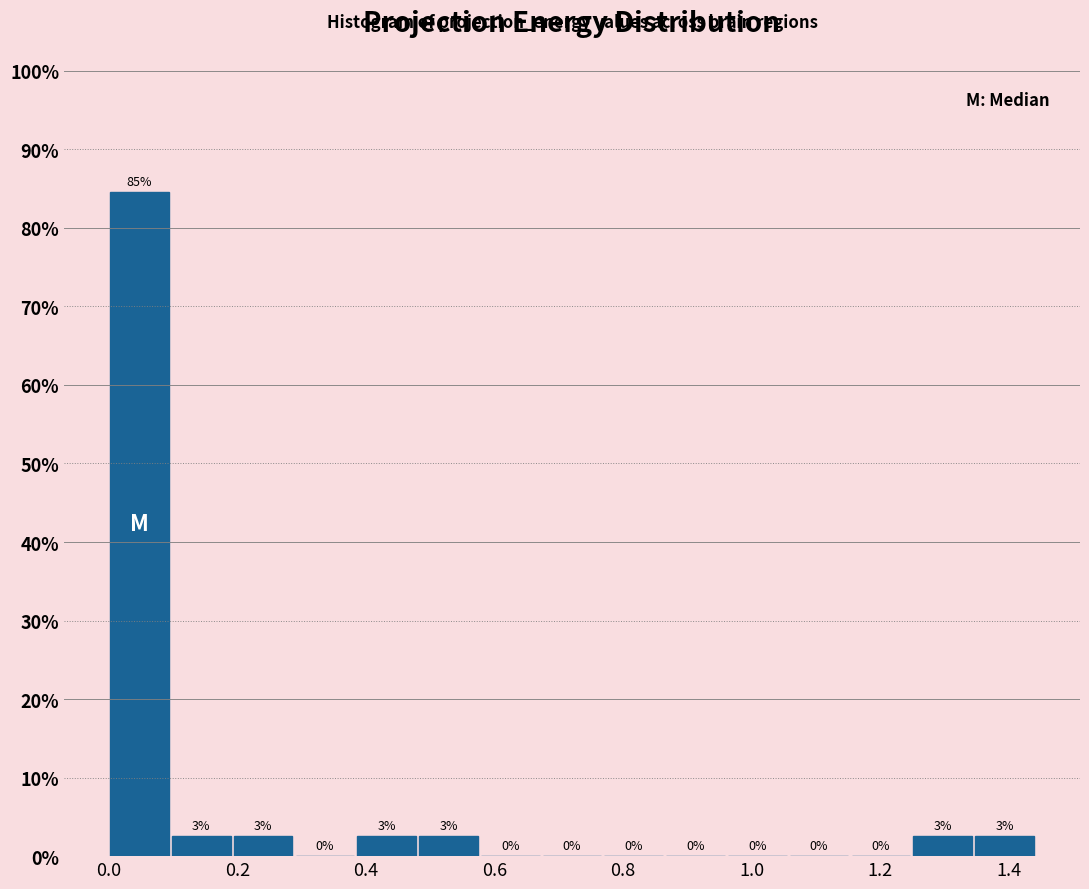

Which range on the x-axis has the tallest bar?

0.00 to 0.10